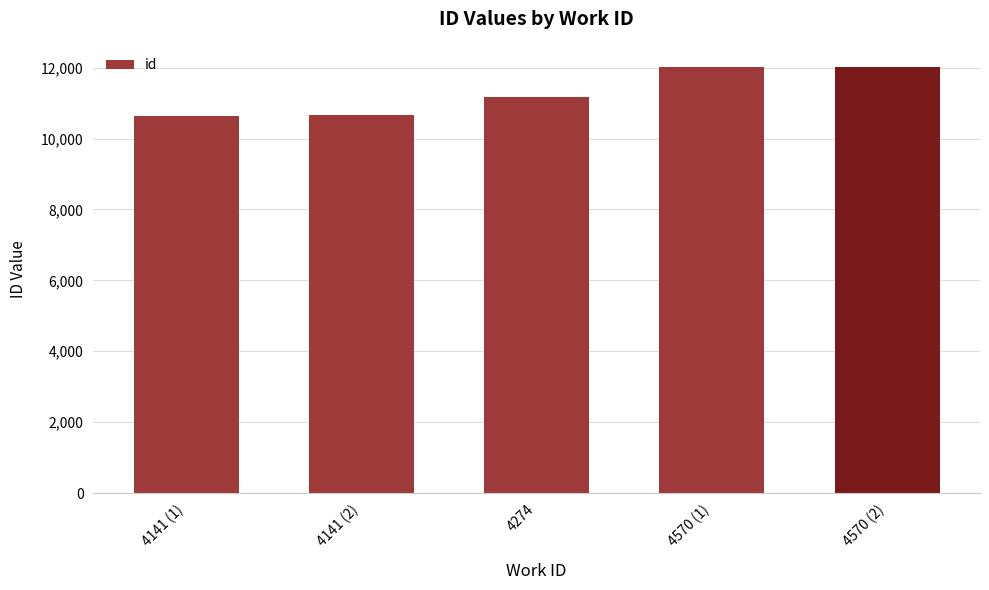

Is it true that the value at 4141 (1) is 10643?

True